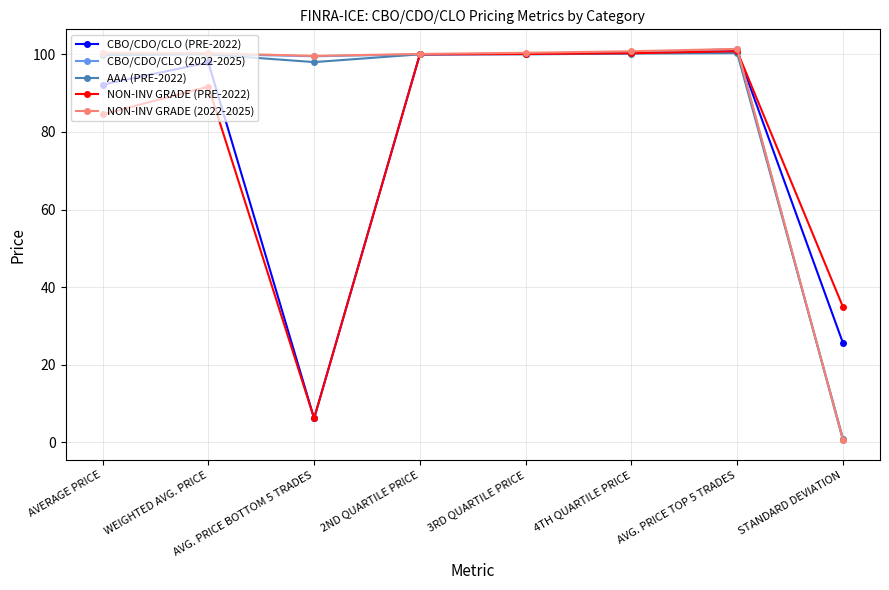

Is the value of AAA (PRE-2022) at 2ND QUARTILE PRICE greater than the value of CBO/CDO/CLO (PRE-2022) at AVERAGE PRICE?

Yes